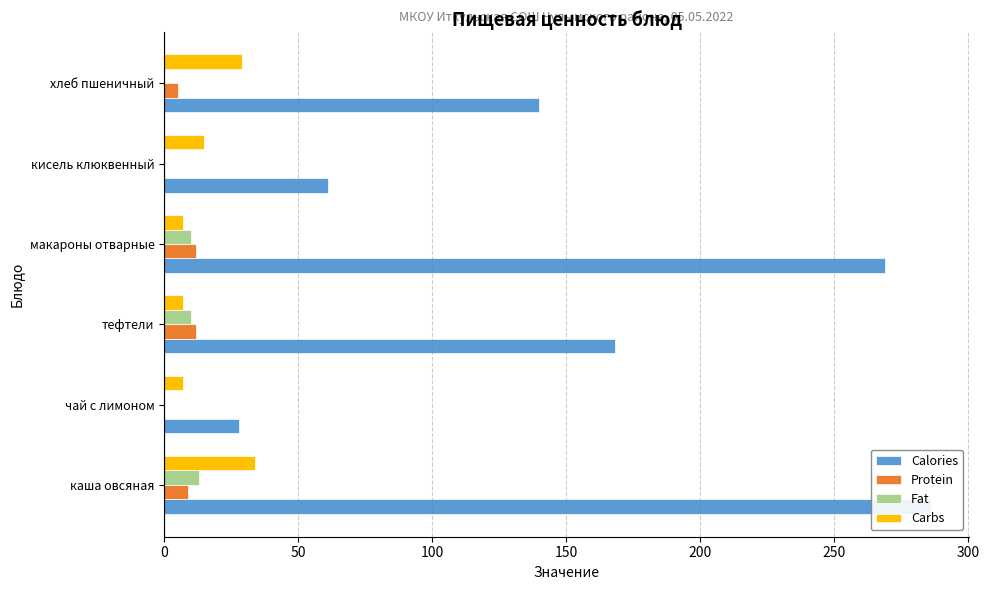

Reading left to right, extract all data points from this chart.

Calories: 286	28	168	269	61	140
Protein: 9	0	12	12	0	5
Fat: 13	0	10	10	0	0
Carbs: 34	7	7	7	15	29